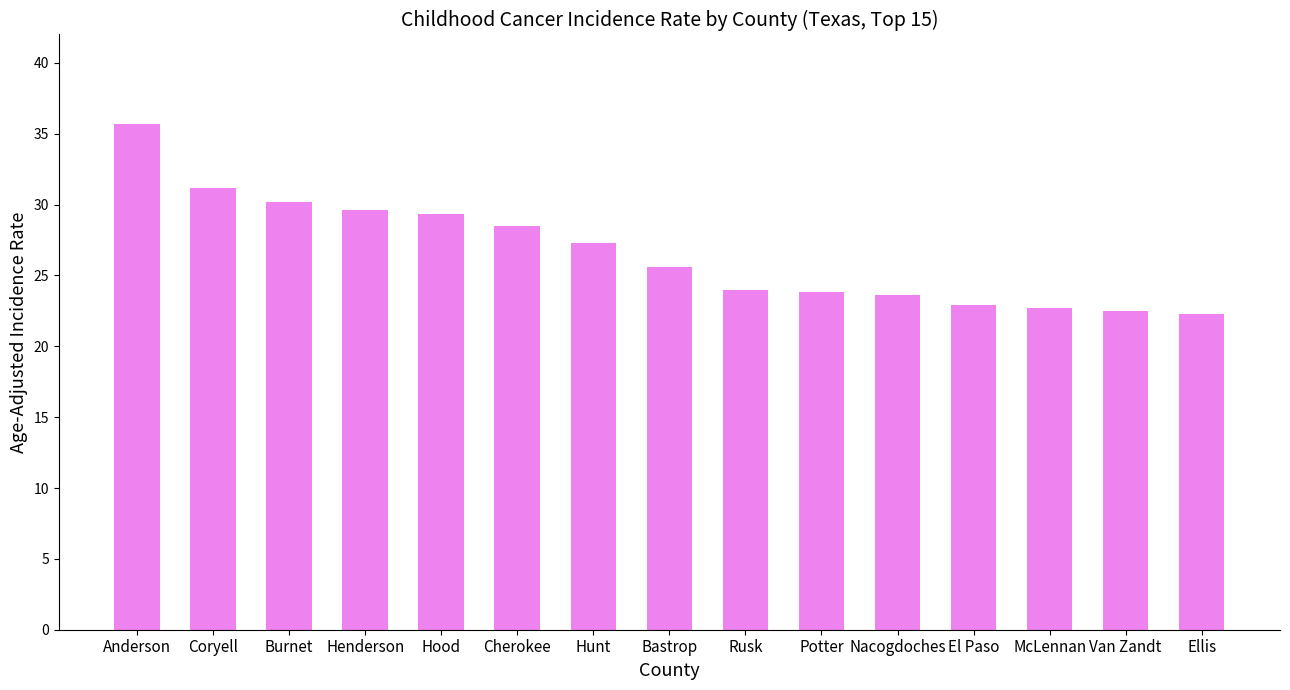

How many values exceed 25?

8